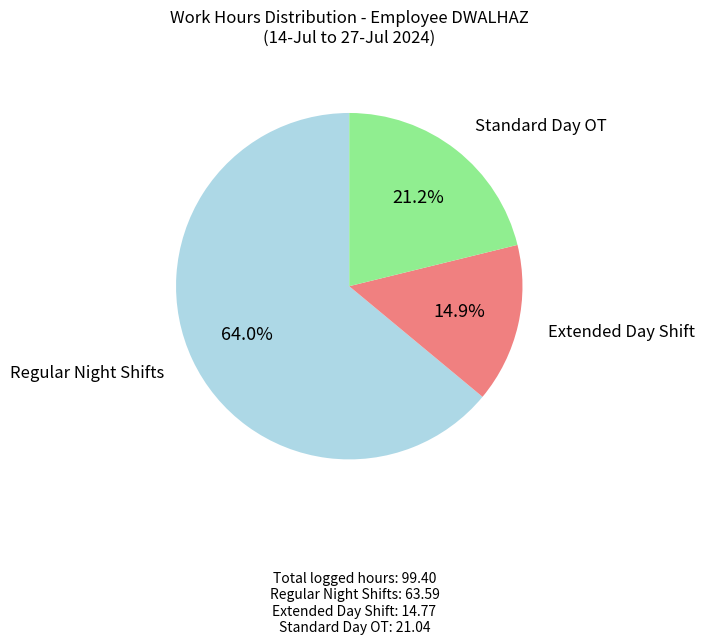

Does any single category account for the majority?

Yes